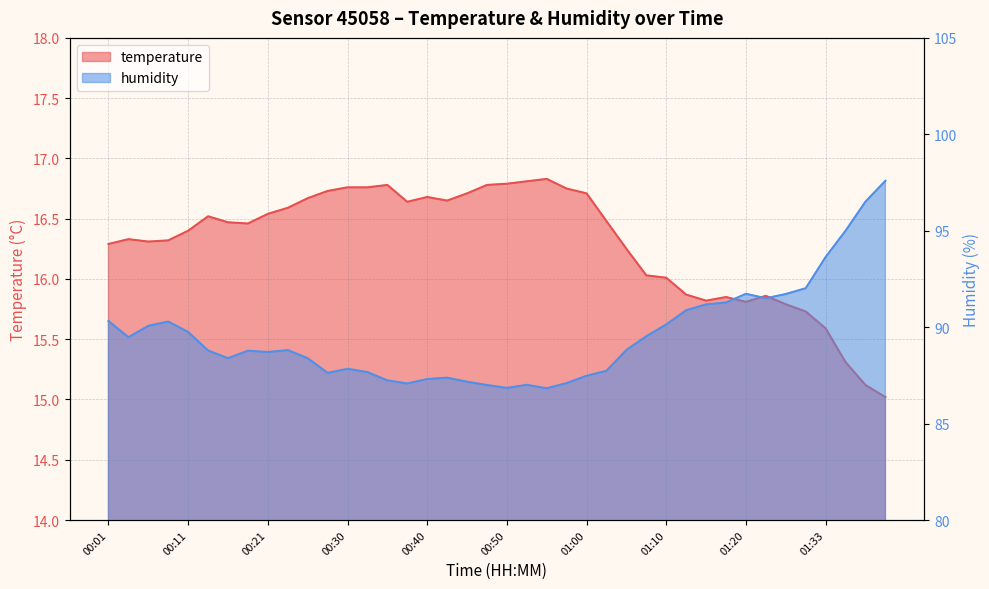

Is it true that humidity equals 46.1 at 00:40?

False